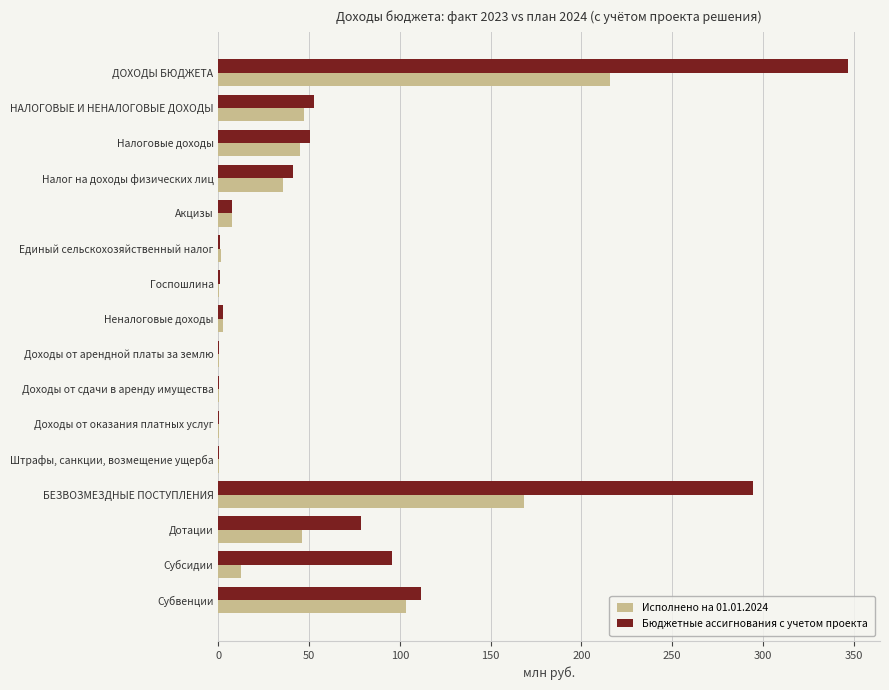

How many categories are shown in the chart?

16